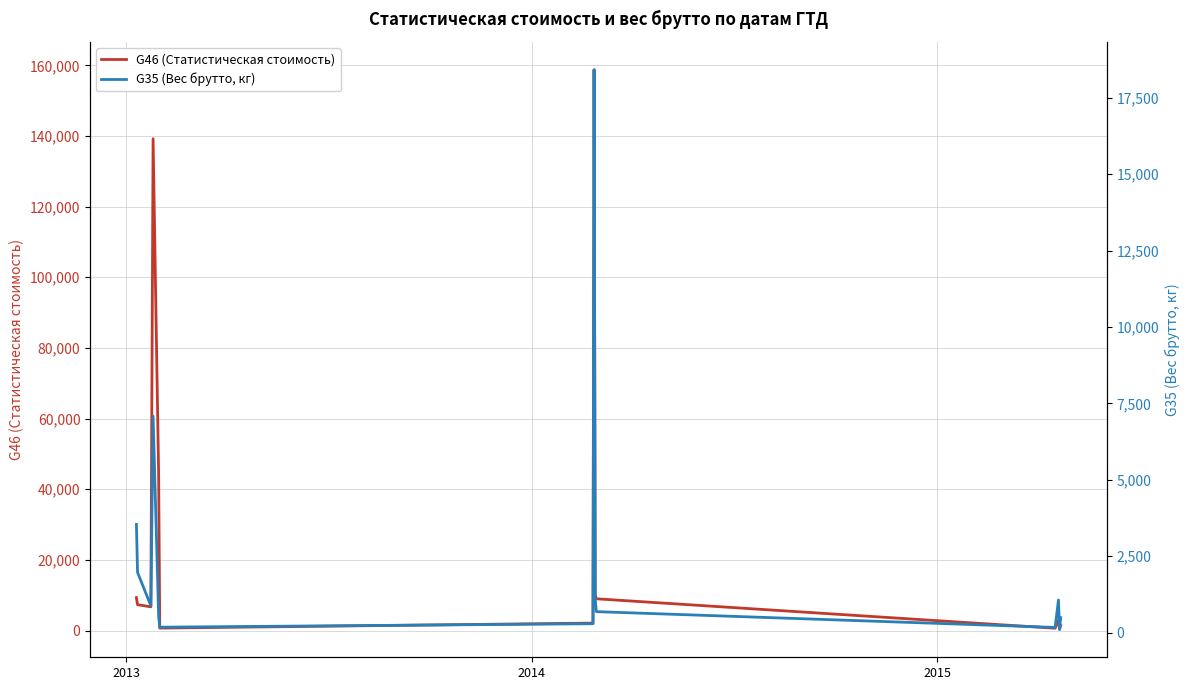

How many interior local peaks does the G35 (Вес брутто, кг) series have?

3